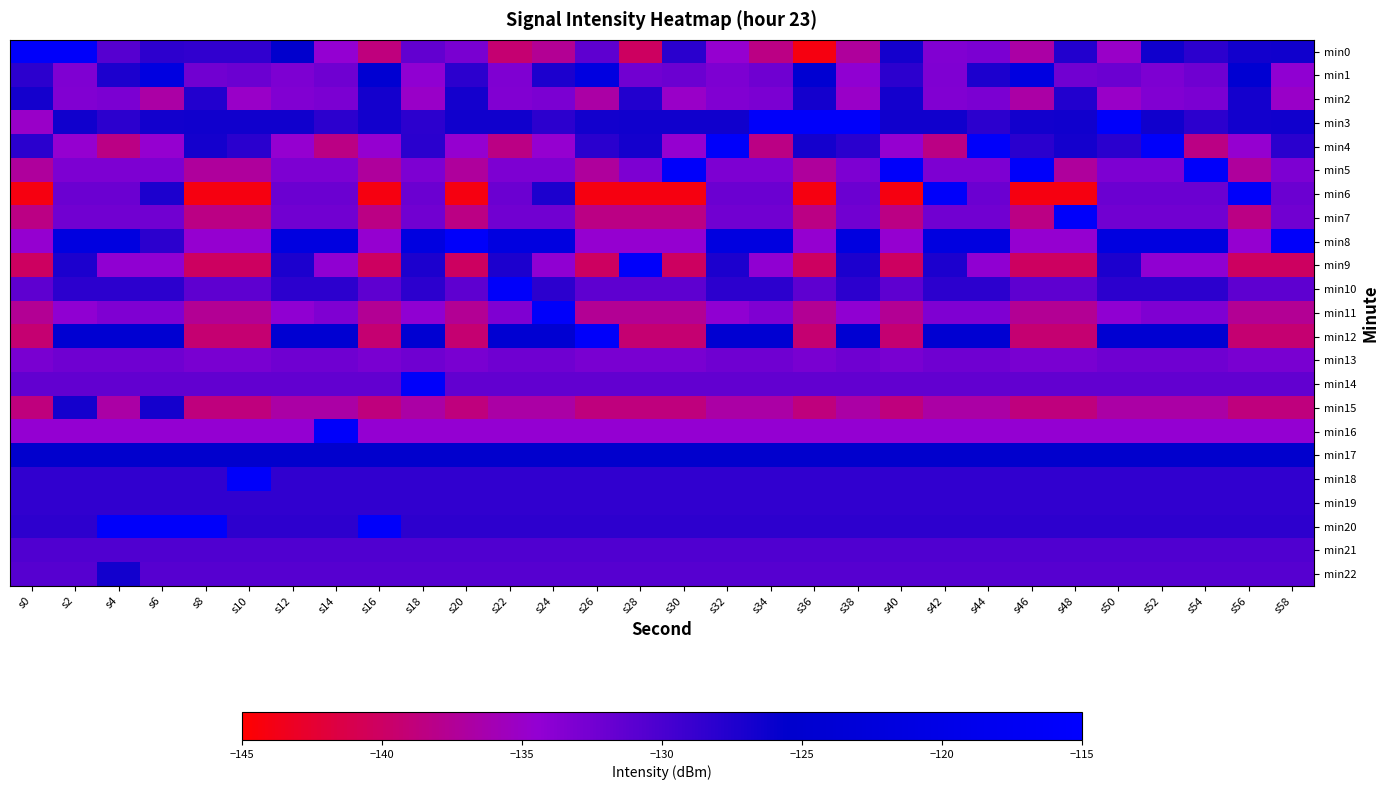

At s22, list the series in order from largest to smallest.

min10, min8, min12, min17, min3, min9, min20, min18, min19, min21, min22, min14, min6, min13, min7, min5, min1, min11, min2, min16, min15, min4, min0